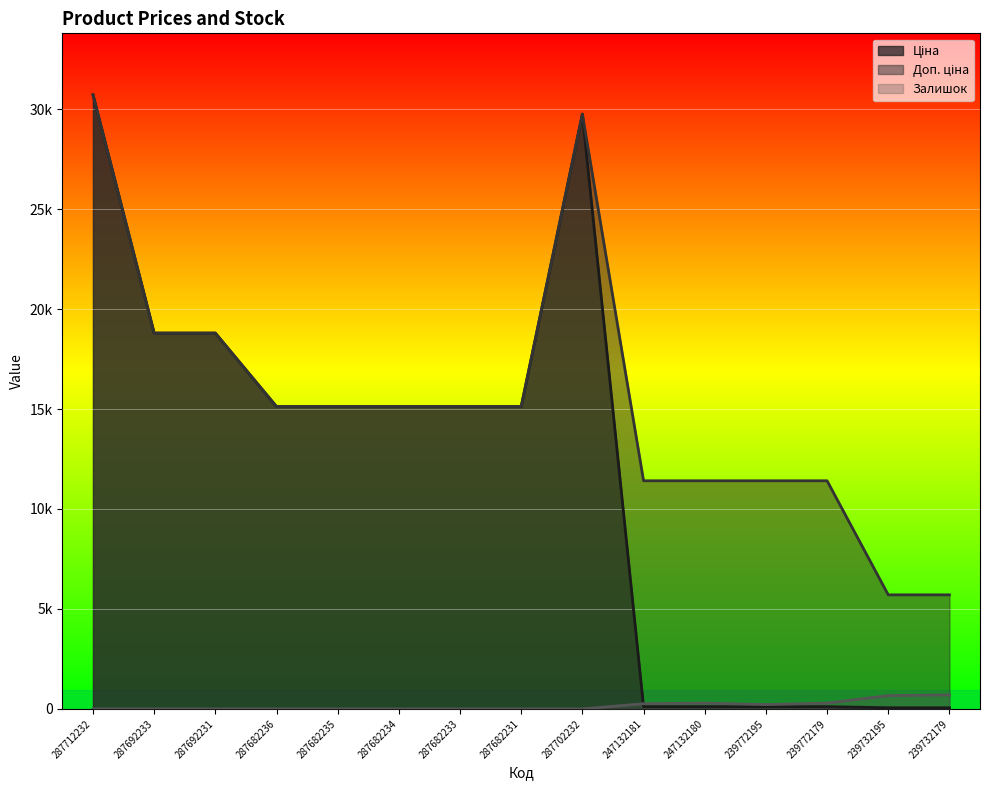

What is the difference between the maximum and minimum values in the Доп. ціна series?

25012.1